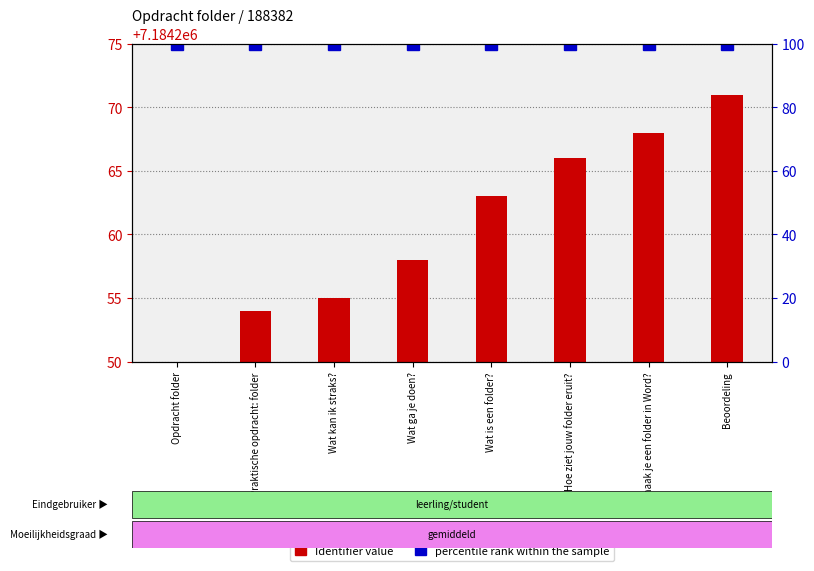

List the labels in order of percentile rank within the sample value, smallest first.

Opdracht folder, Praktische opdracht: folder, Wat kan ik straks?, Wat ga je doen?, Wat is een folder?, Hoe ziet jouw folder eruit?, Hoe maak je een folder in Word?, Beoordeling